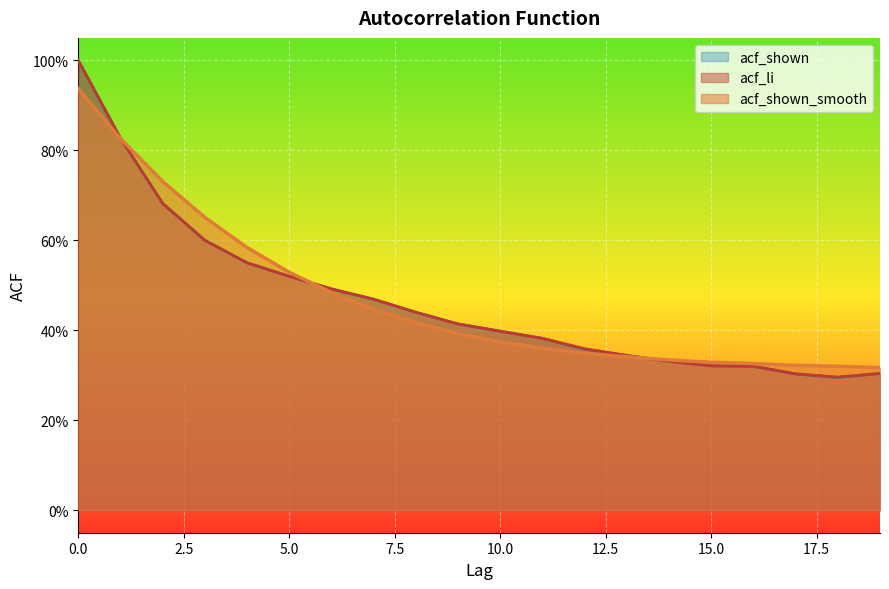

Rank the categories by acf_shown_smooth value from lowest to highest.

19, 18, 17, 16, 15, 14, 13, 12, 11, 10, 9, 8, 7, 6, 5, 4, 3, 2, 1, 0